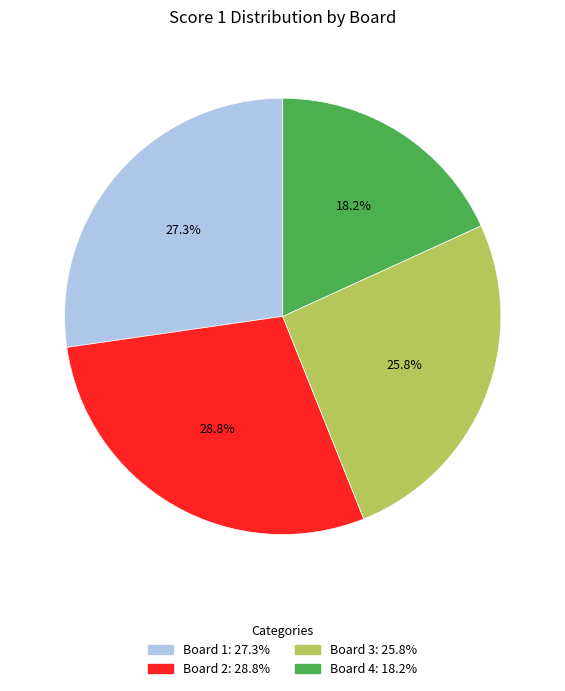

Is there a majority slice in this chart?

No